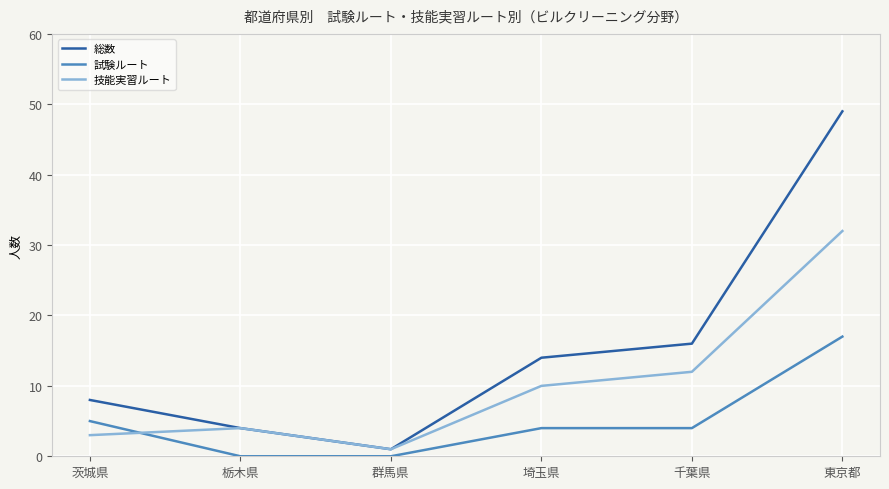

Reading left to right, transcribe all the data shown in this chart.

総数: 茨城県=8	栃木県=4	群馬県=1	埼玉県=14	千葉県=16	東京都=49
試験ルート: 茨城県=5	栃木県=0	群馬県=0	埼玉県=4	千葉県=4	東京都=17
技能実習ルート: 茨城県=3	栃木県=4	群馬県=1	埼玉県=10	千葉県=12	東京都=32